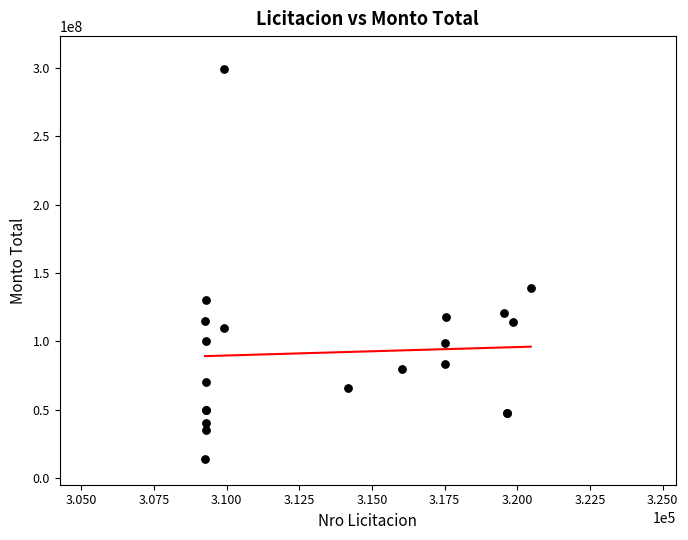

What Y value in the scatter plot is closest to 156756375?

139007587